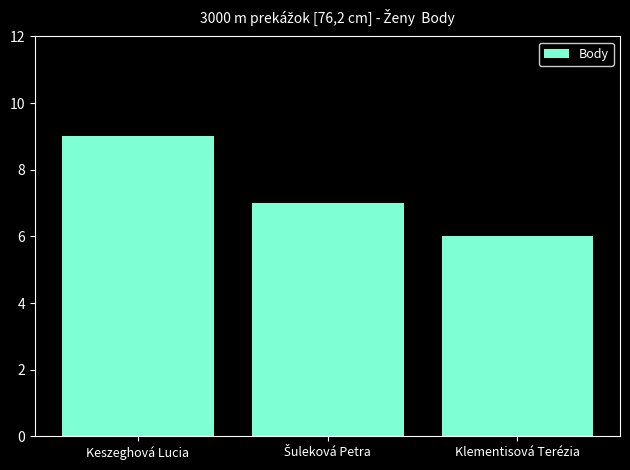

Between Klementisová Terézia and Keszeghová Lucia, which is larger?

Keszeghová Lucia